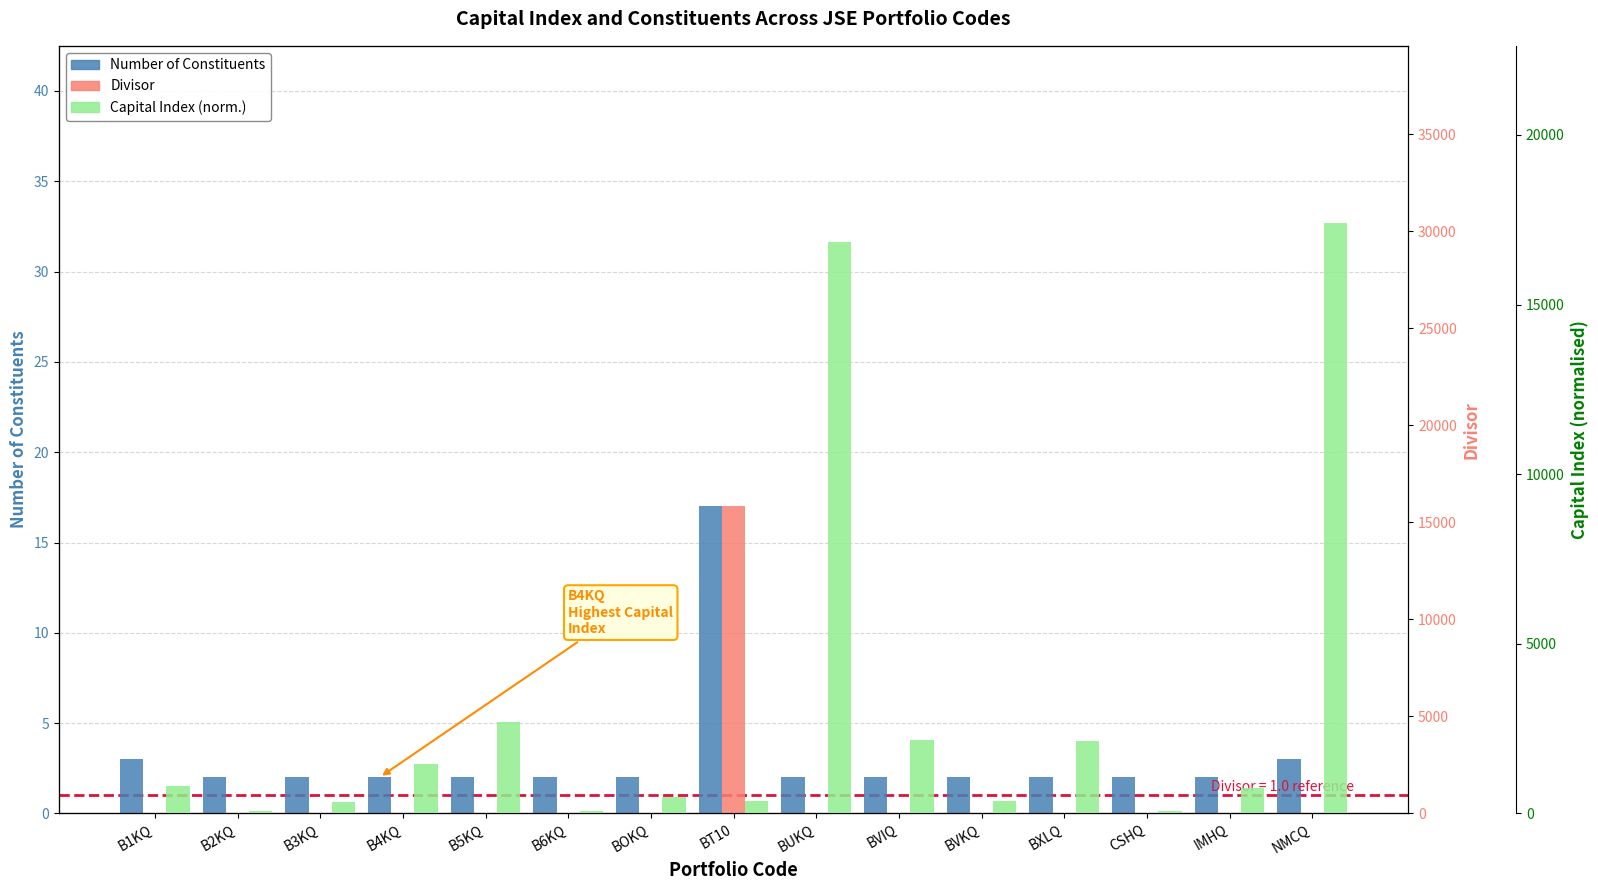

Is the value of Capital Index (norm.) at CSHQ greater than the value of Divisor at CSHQ?

Yes